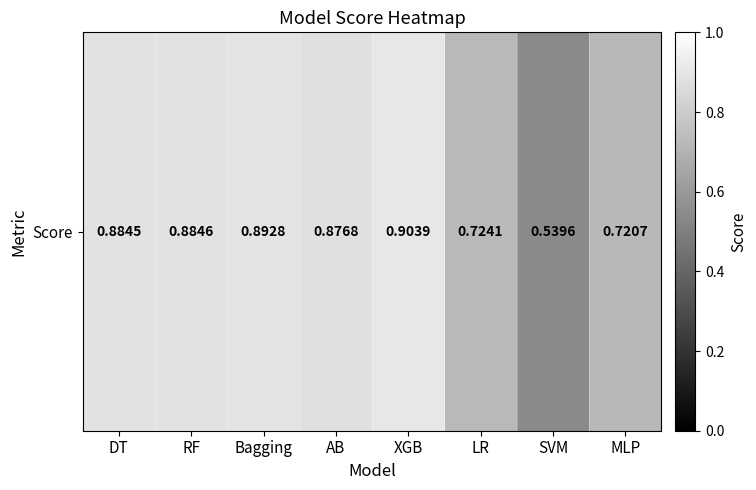

Reading left to right, what are all the values shown in this chart?

DT=0.9	RF=0.9	Bagging=0.9	AB=0.9	XGB=0.9	LR=0.7	SVM=0.5	MLP=0.7